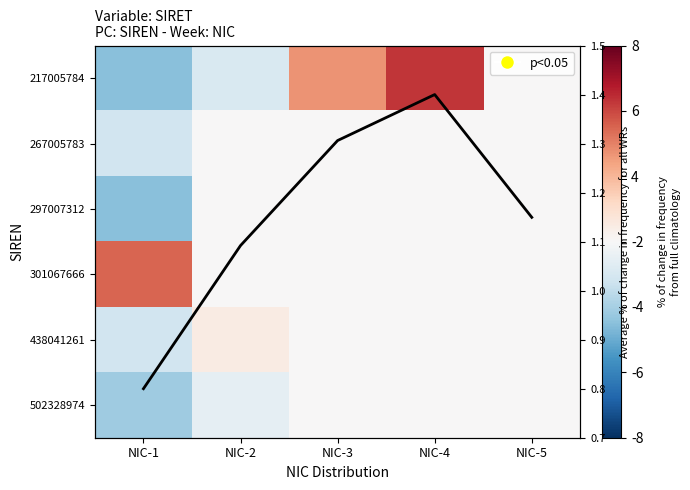

How many Average values are between 1 and 2?

4